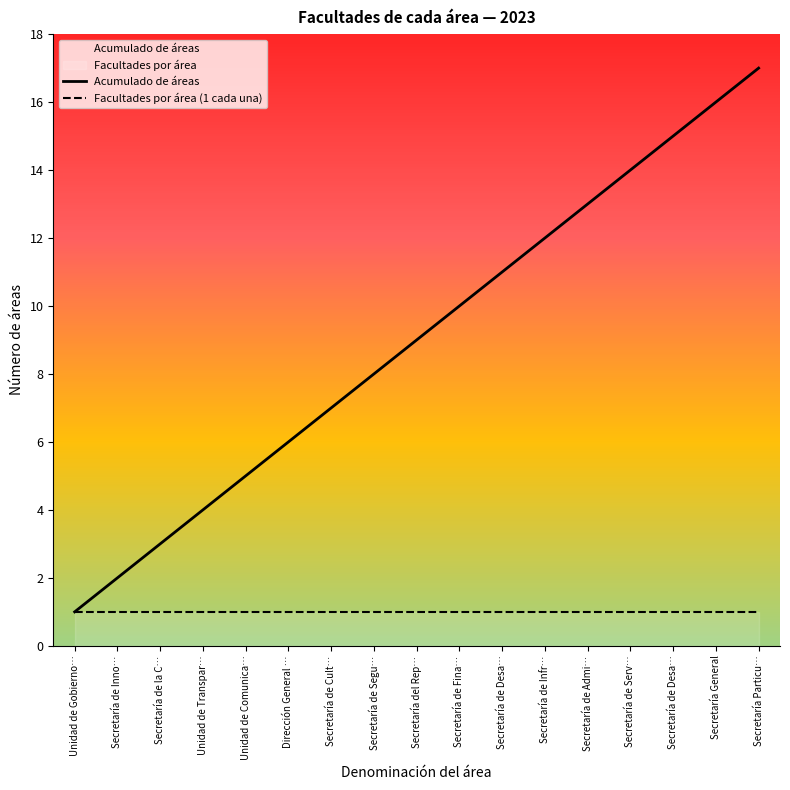

True or false: Facultades por área (1 cada una) has more than 2 points higher than both neighbors.

False